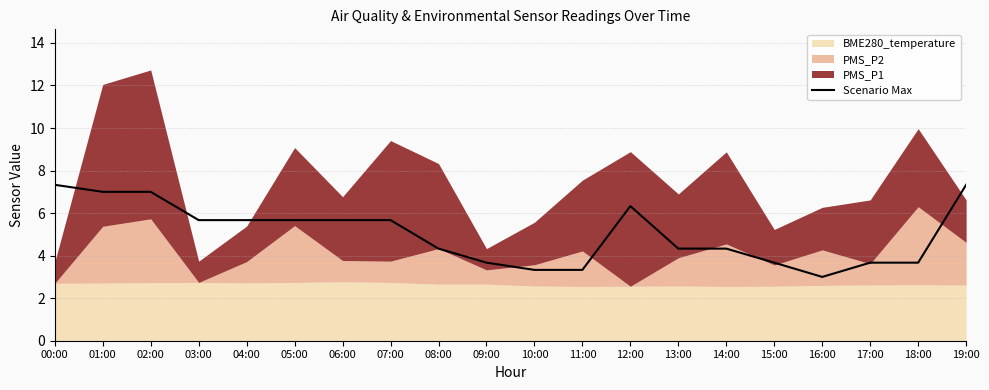

The value of Scenario Max at 02:00 is 10.0. True or false?

False